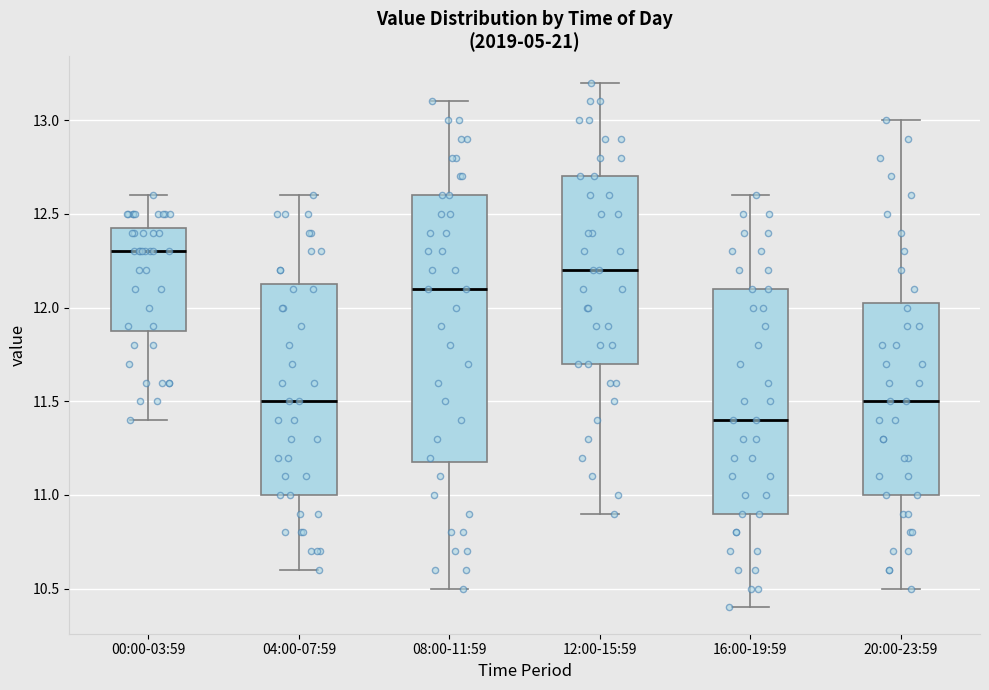

Where does the upper whisker of the box for 12:00-15:59 end on the y-axis? The values are not printed on the chart, so give them approximately, as read against the axis.

13.20